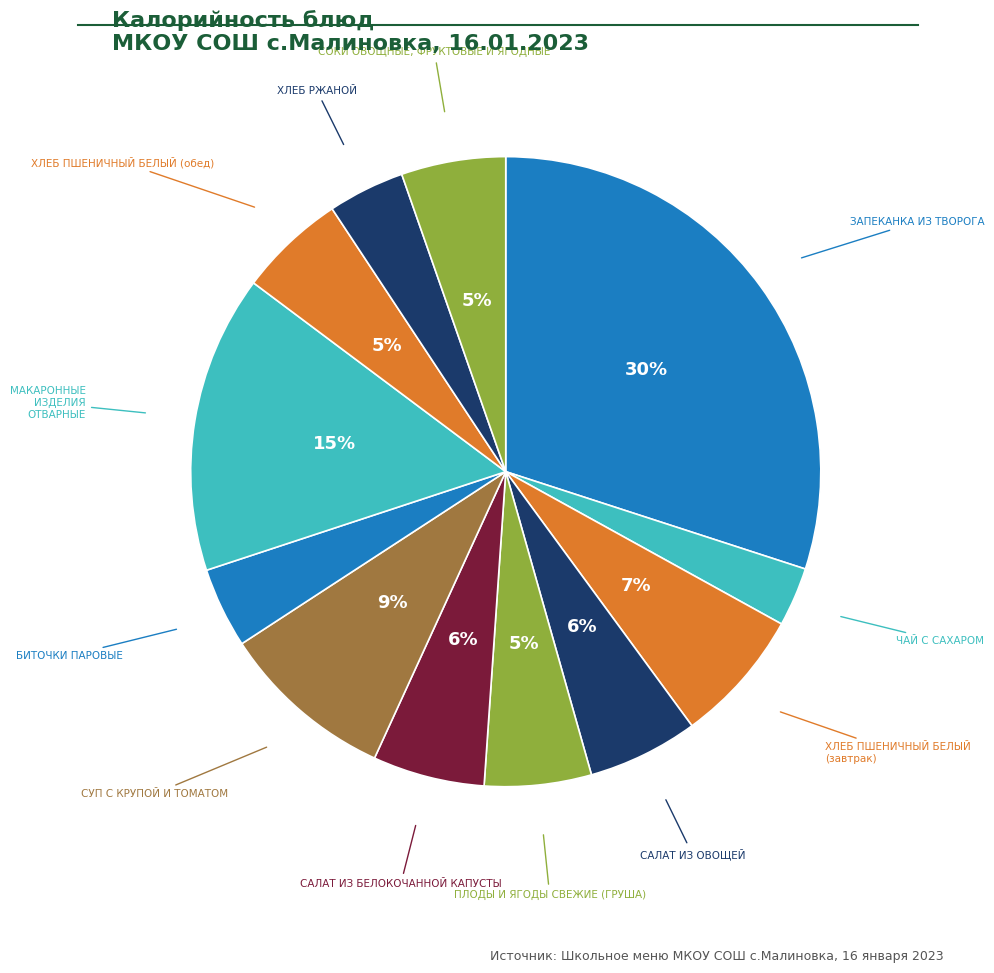

Which category has the biggest portion of the pie?

ЗАПЕКАНКА ИЗ ТВОРОГА